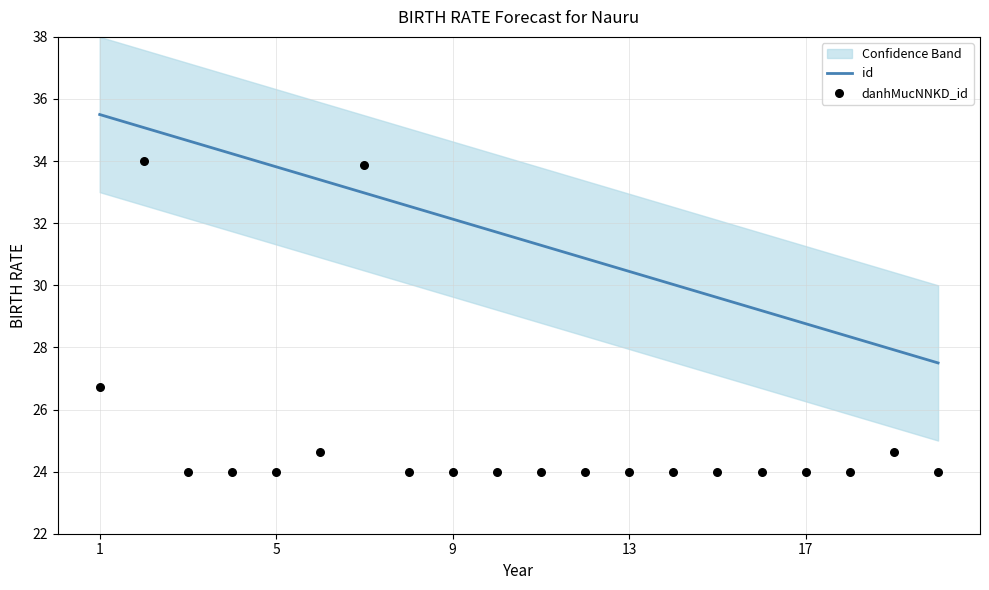

Which series contains the highest Y value?

id